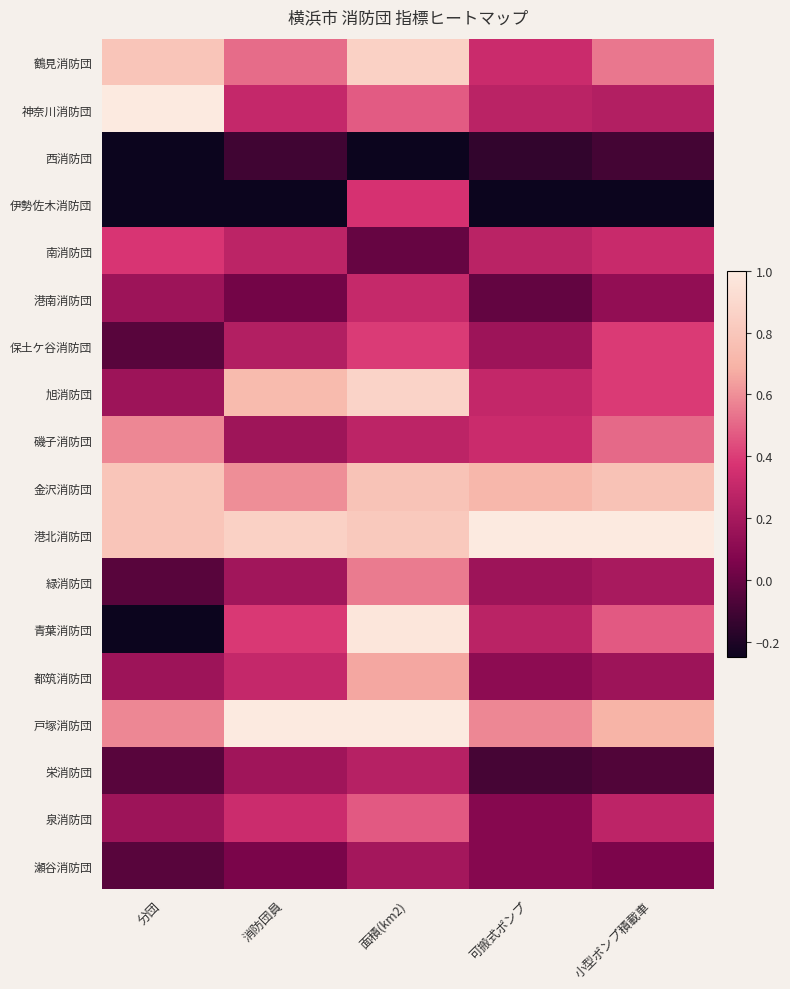

Rank the series at 小型ポンプ積載車 from lowest to highest value.

伊勢佐木消防団, 西消防団, 栄消防団, 瀬谷消防団, 港南消防団, 都筑消防団, 緑消防団, 神奈川消防団, 泉消防団, 南消防団, 保土ケ谷消防団, 旭消防団, 青葉消防団, 磯子消防団, 鶴見消防団, 戸塚消防団, 金沢消防団, 港北消防団